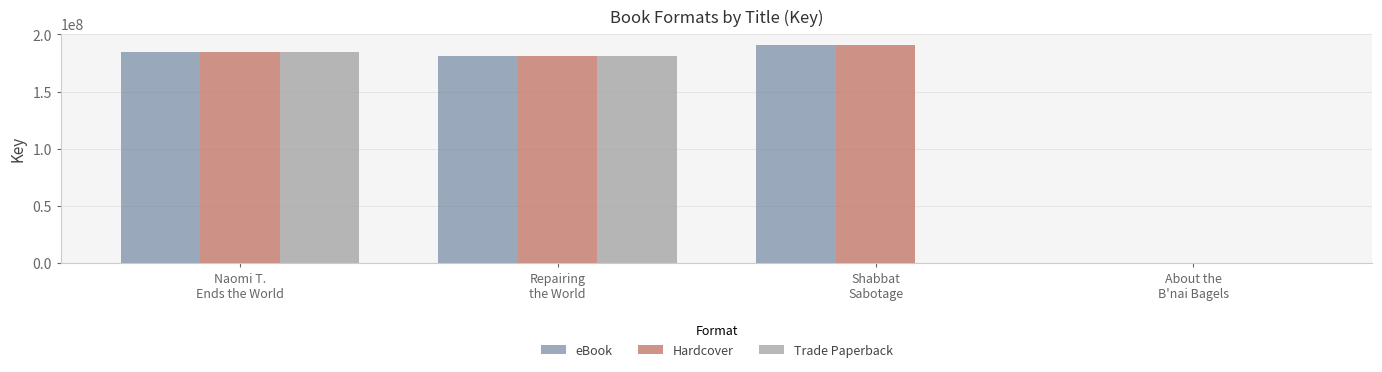

Which series has the widest spread of values?

Hardcover